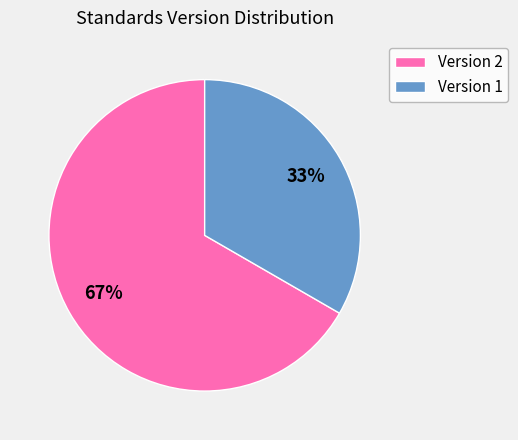

Approximately how many times larger is the value at Version 2 compared to Version 1?

2.0